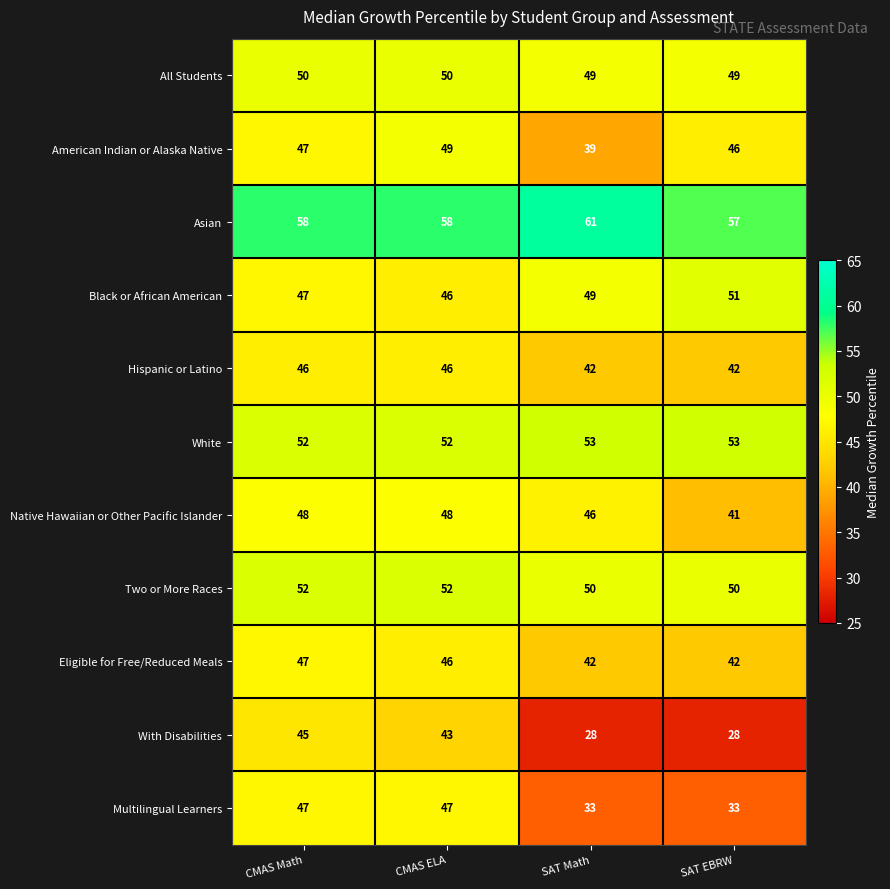

What is the difference between the maximum and second lowest values in the With Disabilities series?

17